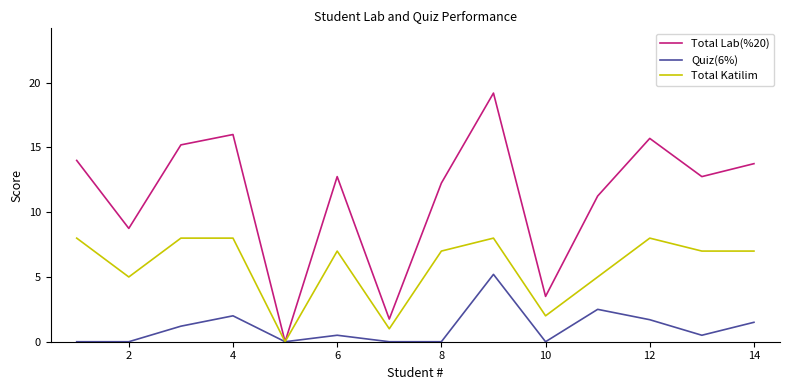

List the series in order of their peak value, lowest first.

Quiz(6%), Total Katilim, Total Lab(%20)